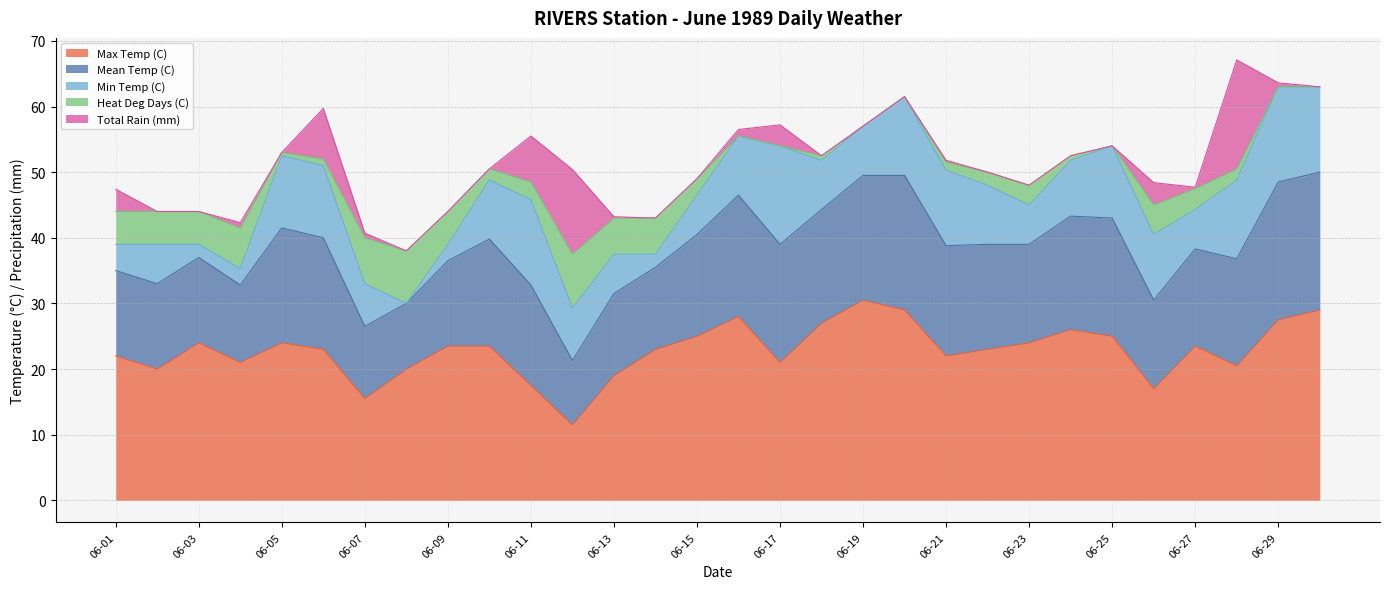

At which category does the chart reach its minimum across all series?

1989-06-08